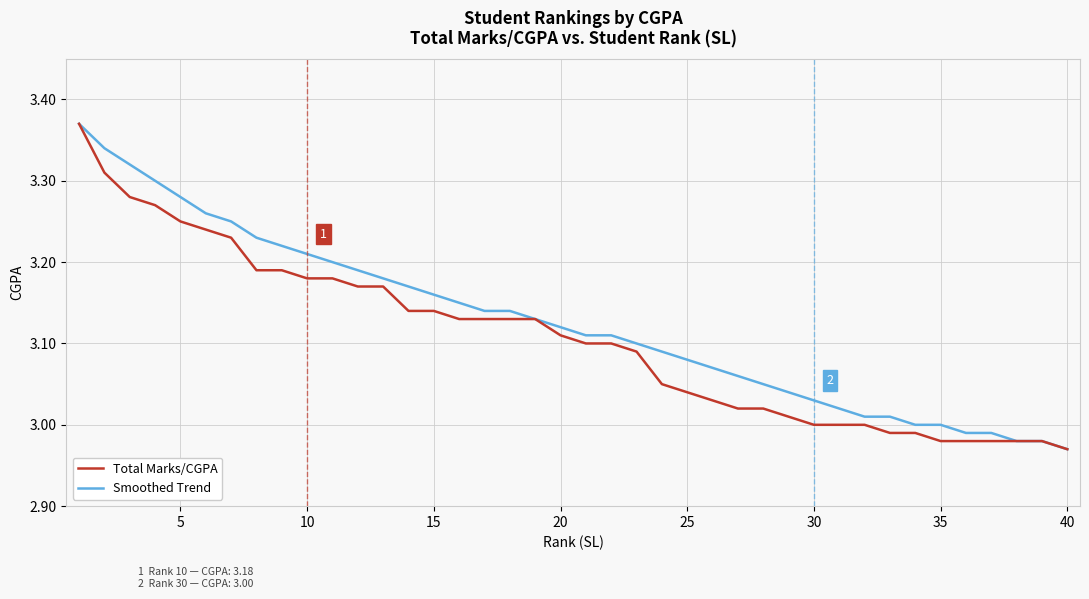

How many lines are shown in the chart?

2